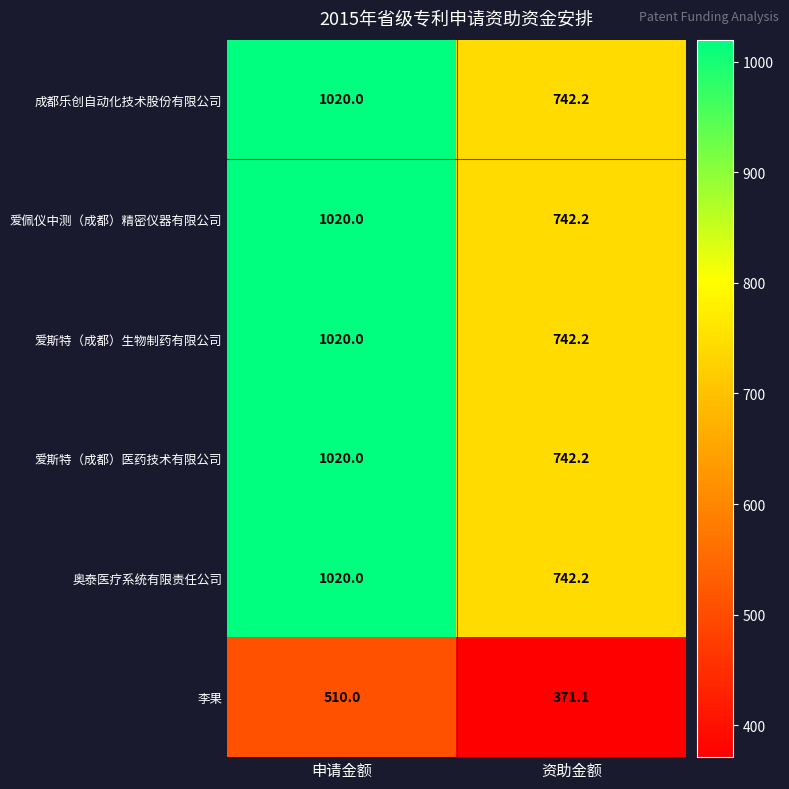

Reading right to left, list all the values displayed in this chart.

成都乐创自动化技术股份有限公司: 742.2	1020.0
爱佩仪中测（成都）精密仪器有限公司: 742.2	1020.0
爱斯特（成都）生物制药有限公司: 742.2	1020.0
爱斯特（成都）医药技术有限公司: 742.2	1020.0
奥泰医疗系统有限责任公司: 742.2	1020.0
李果: 371.1	510.0